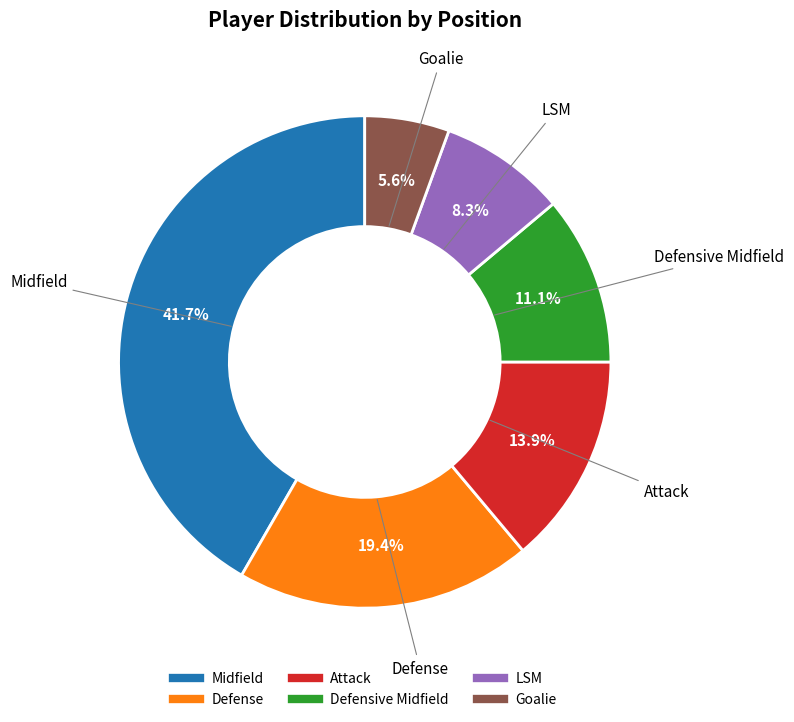

Do Defense and Goalie together represent more than half of the pie?

No